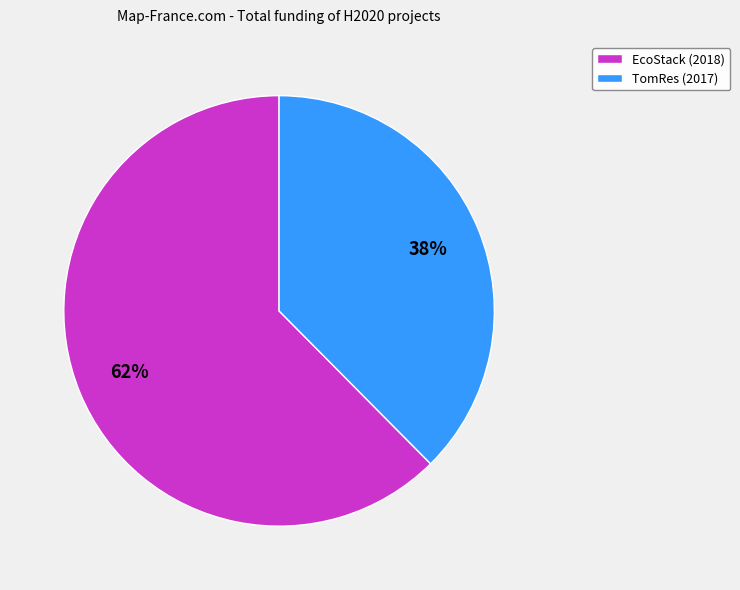

Combined, do EcoStack (2018) and TomRes (2017) account for over 50%?

Yes